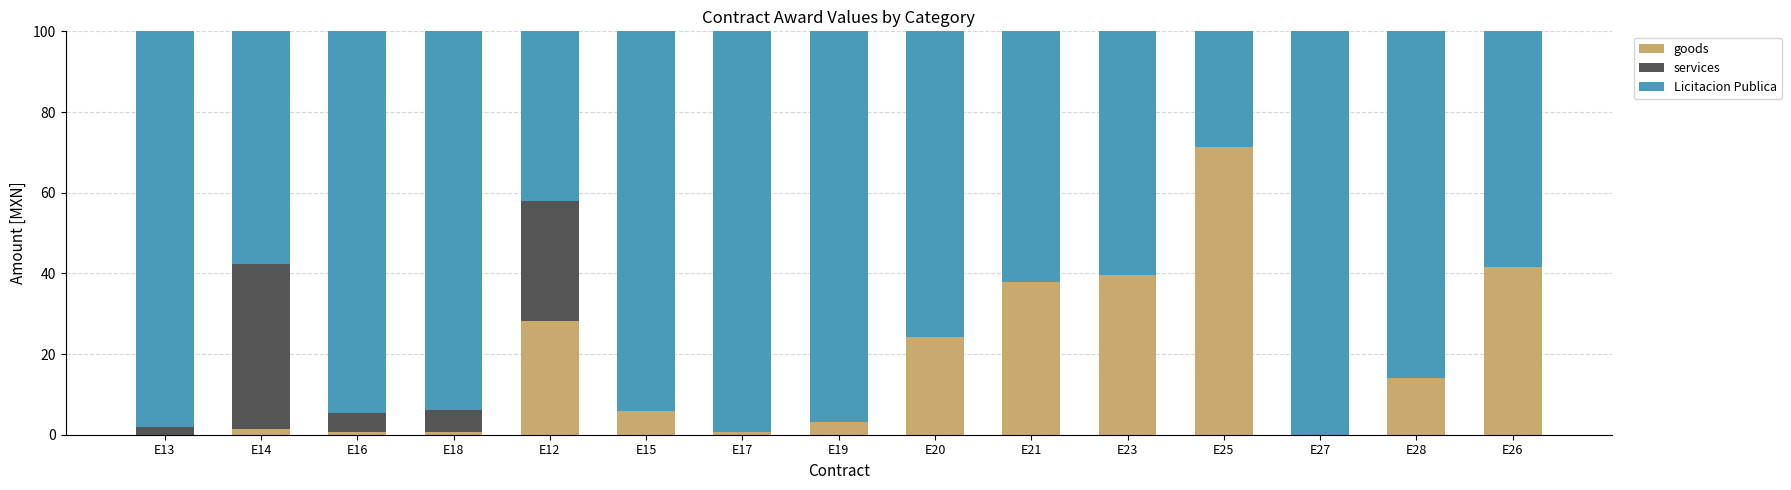

True or false: goods has a value of 28.1 at E12.

True